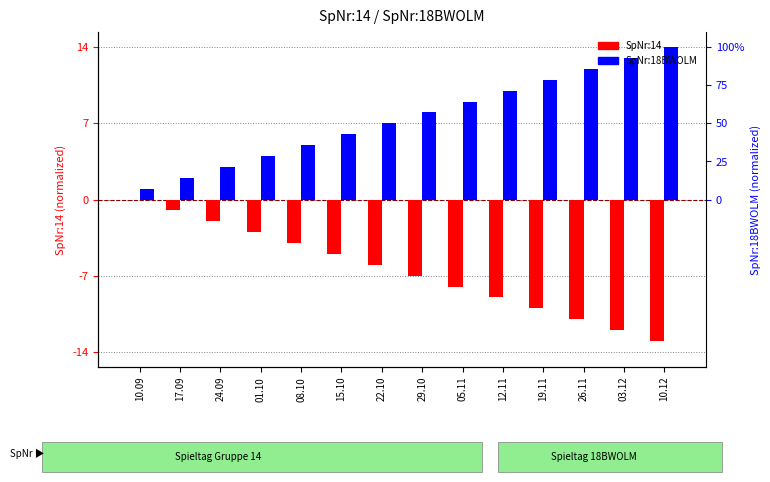

What is the total value across all series at 22.10?

0.1